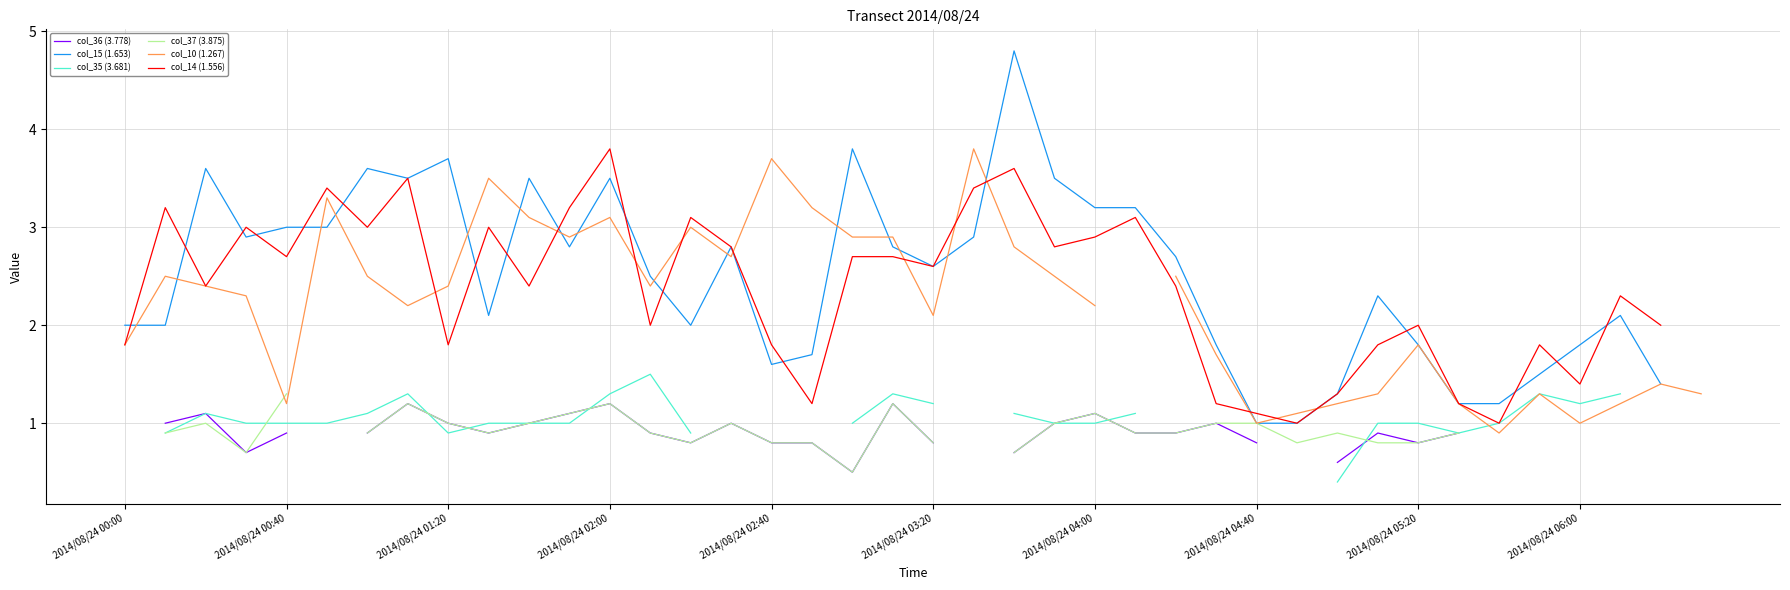

How many data points in col_15 (1.653) are less than 2?

12